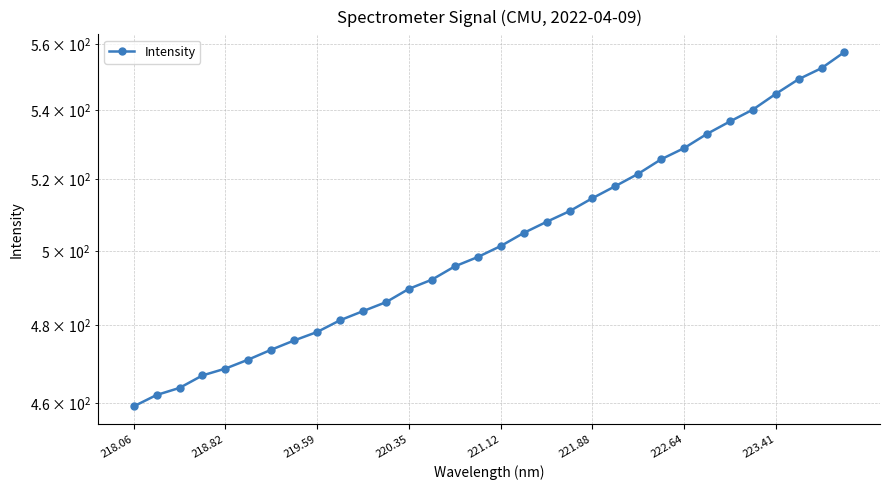

True or false: the data has more than 0 interior local peaks.

False